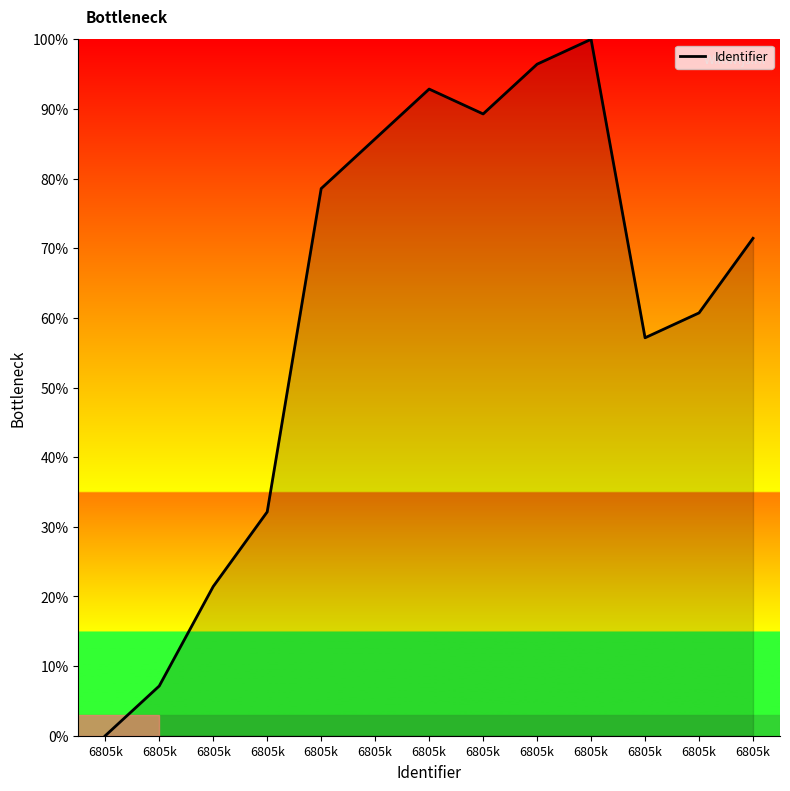

Is it true that the value at 6805k is 21.4?

True